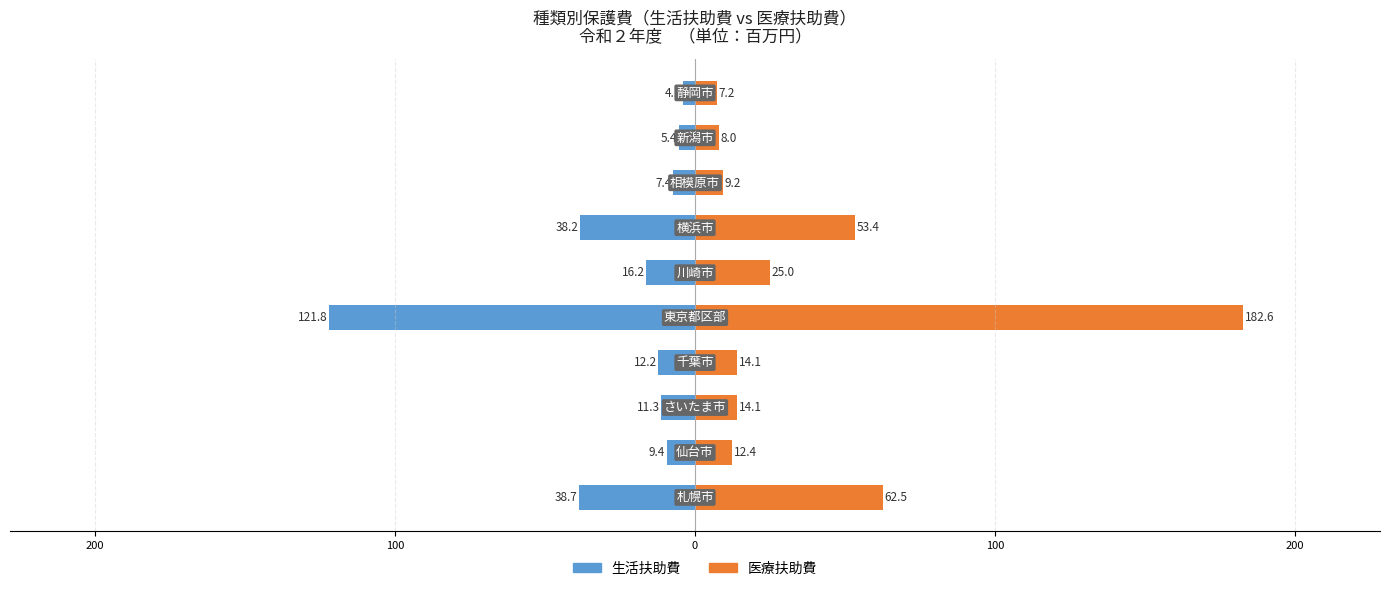

At 100, list the series in order from largest to smallest.

医療扶助費, 生活扶助費